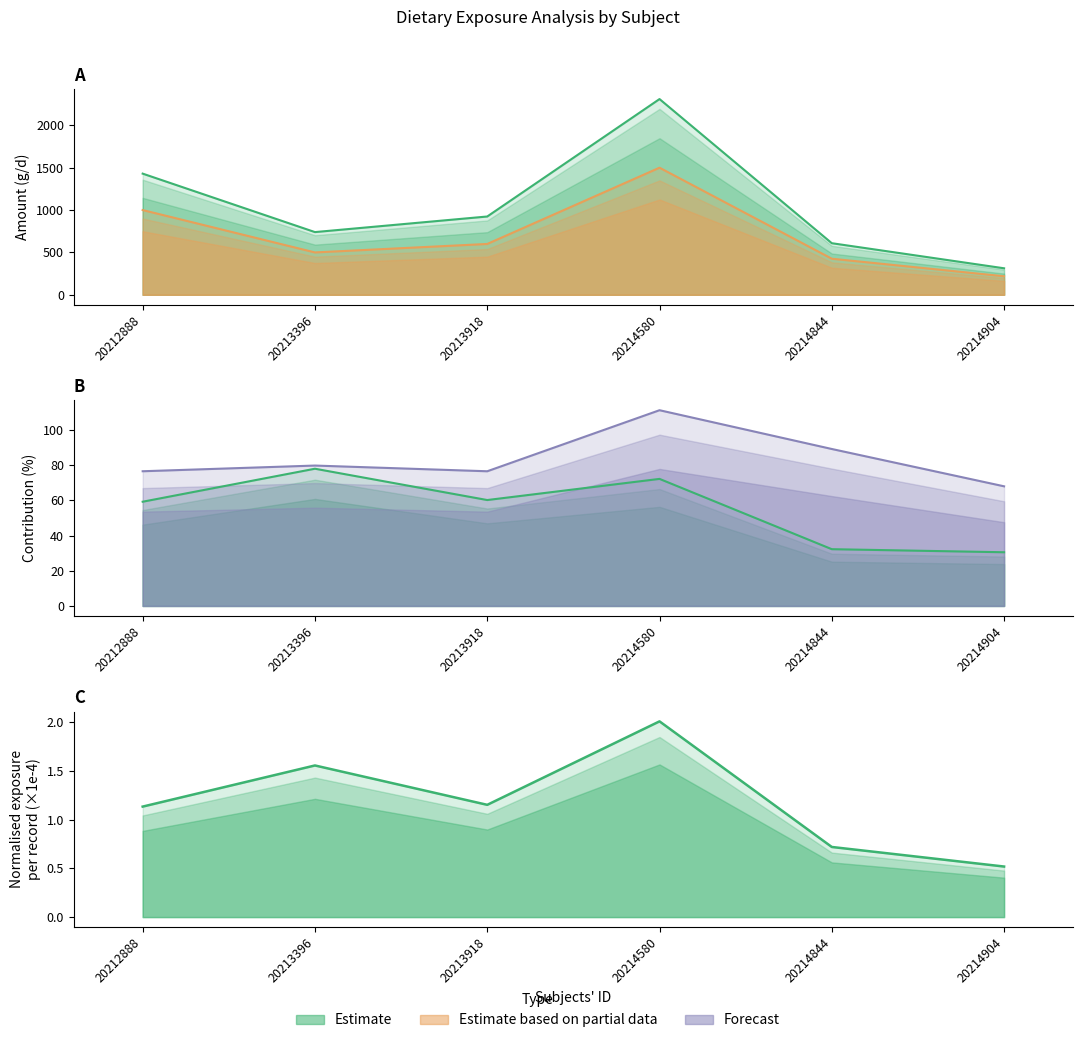

True or false: Normalised exposure per record and Normalised exposure per subject intersect in this chart.

False